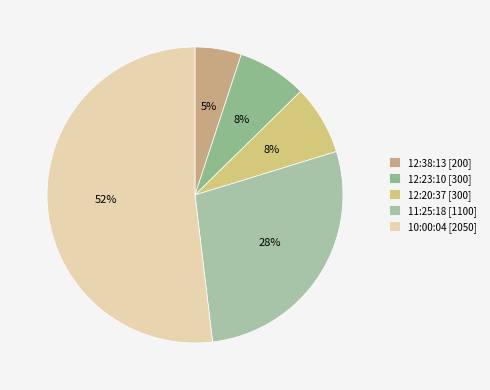

How many segments does this pie chart have?

5